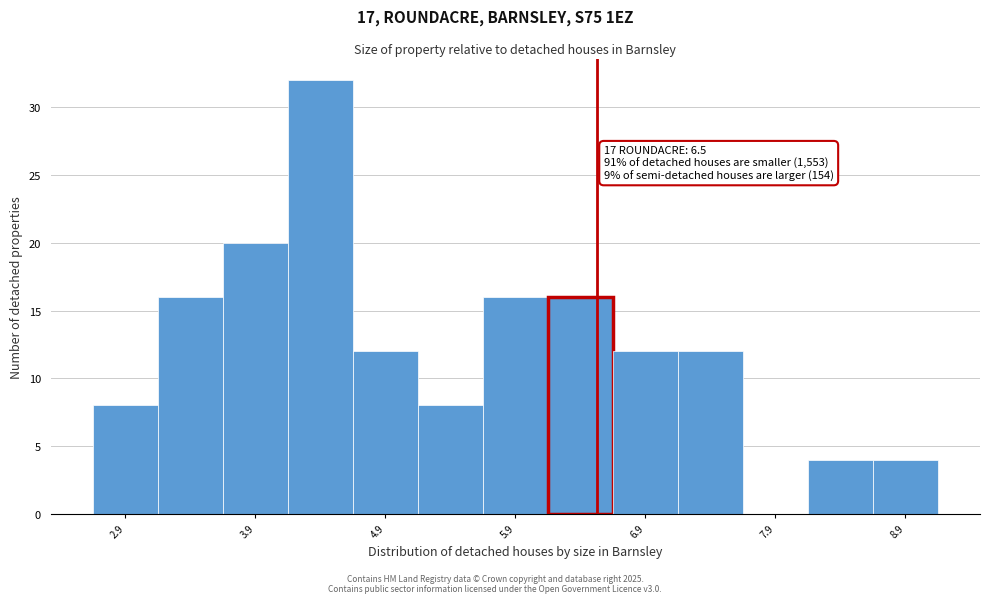

Over which range of the x-axis is the bar tallest?

4.12 to 4.62